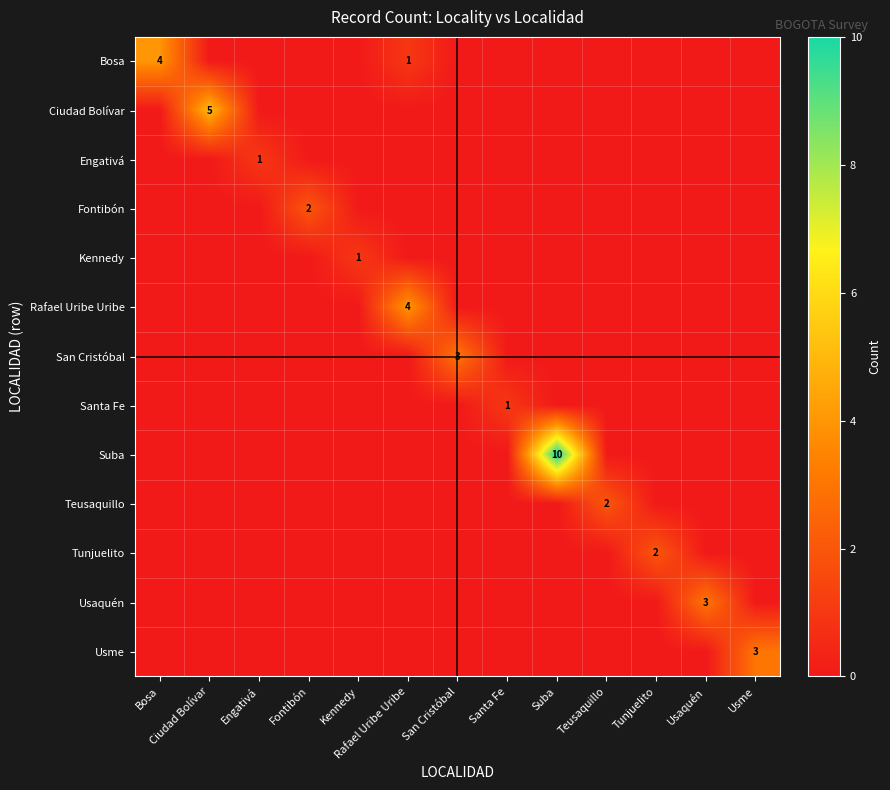

Which has a higher value, Teusaquillo or Engativá?

Teusaquillo